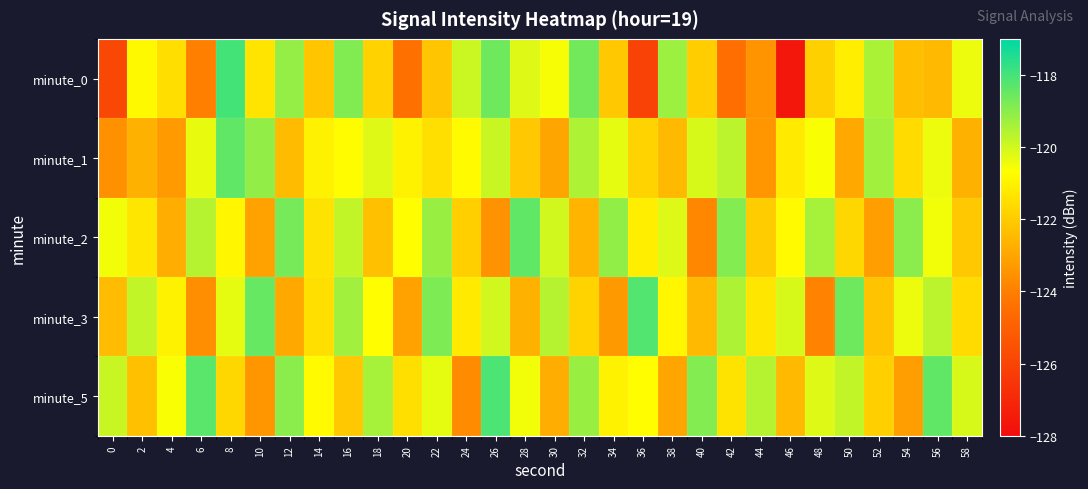

Between 14 and 32, which is larger?

32